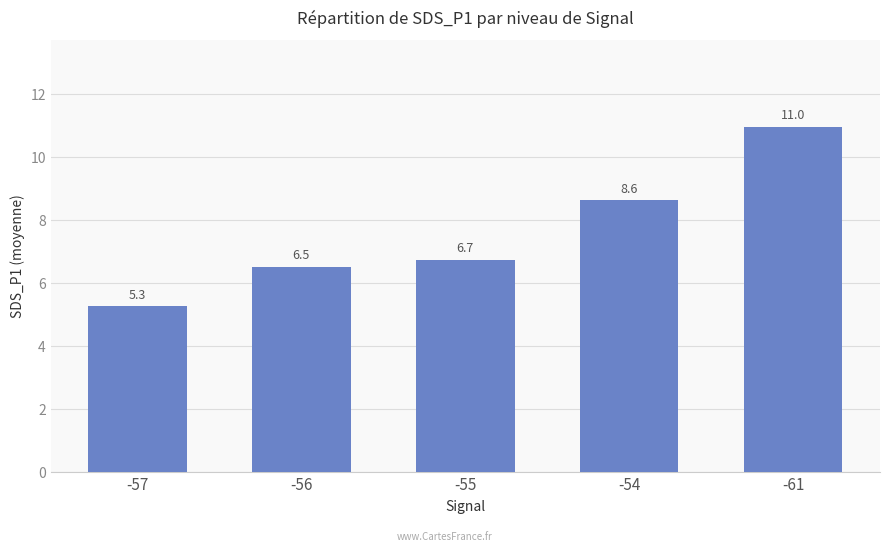

List the labels in order of value, largest first.

-61, -54, -55, -56, -57